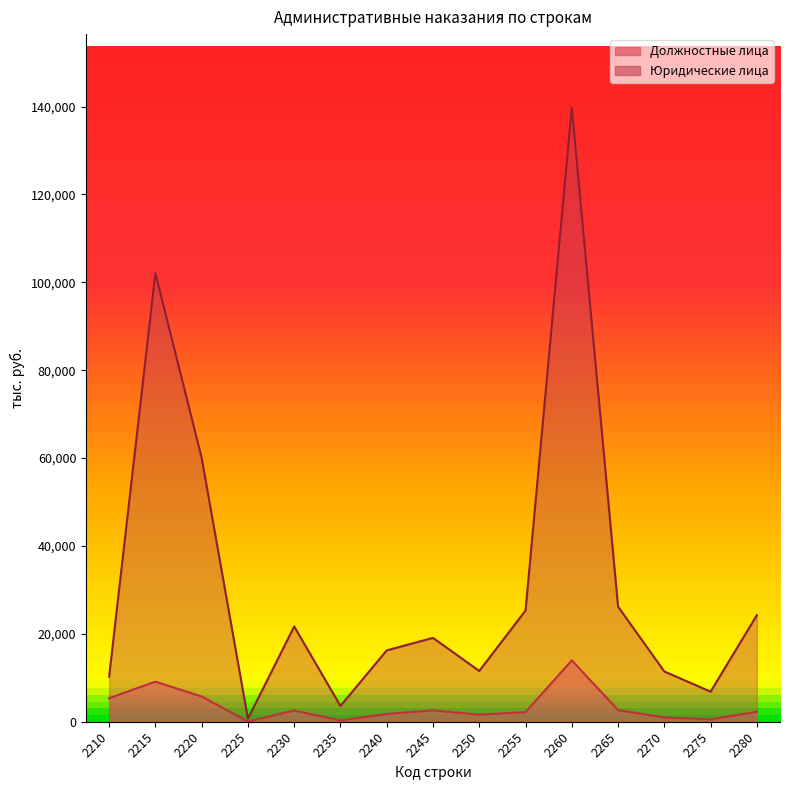

What is the value of the Должностные лица point at the 3rd from the left?

5745